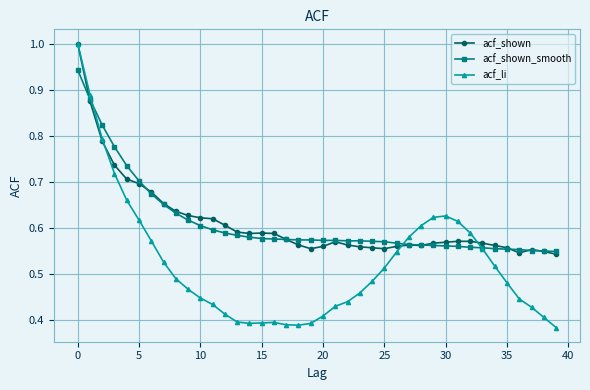

What is the greatest value displayed?

1.0